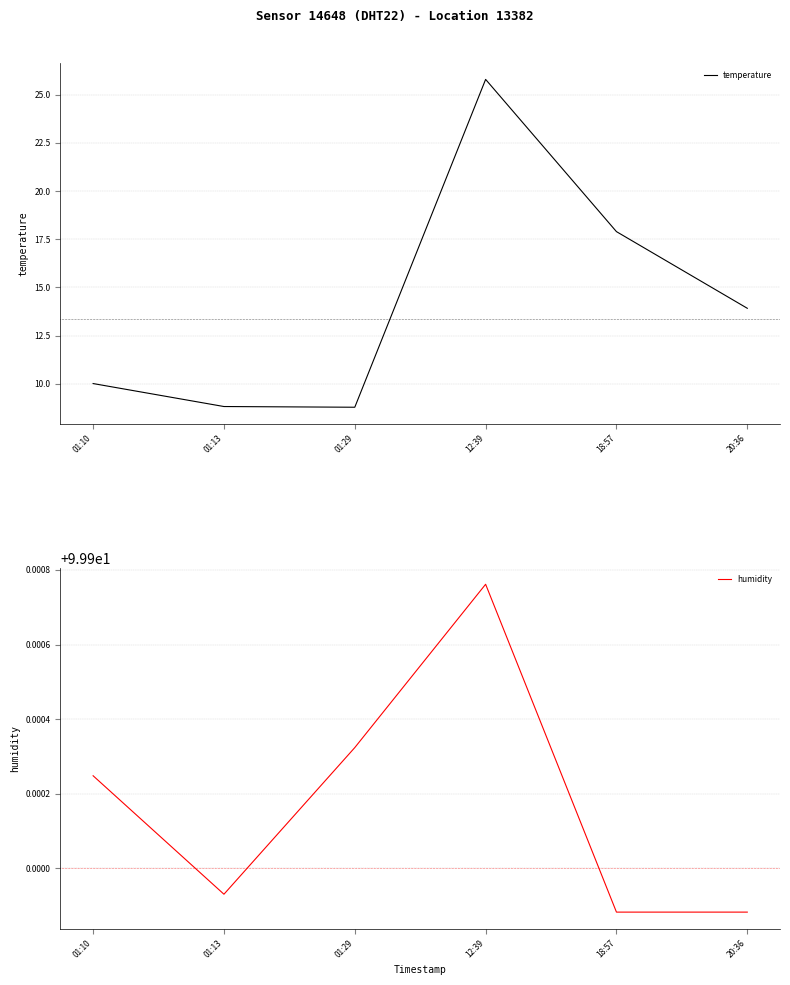

True or false: temperature and humidity intersect in this chart.

False